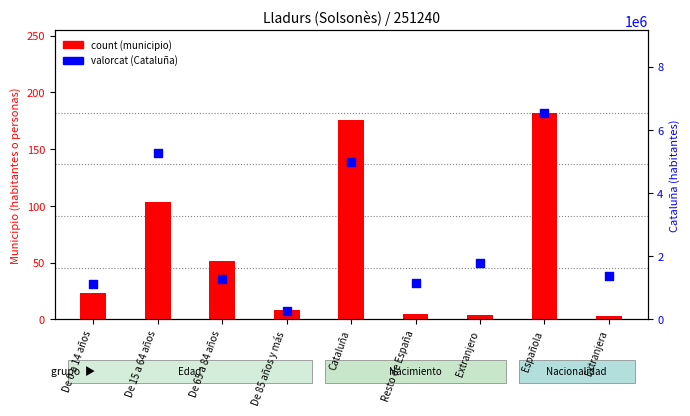

At which category is the sum across all series the highest?

Española